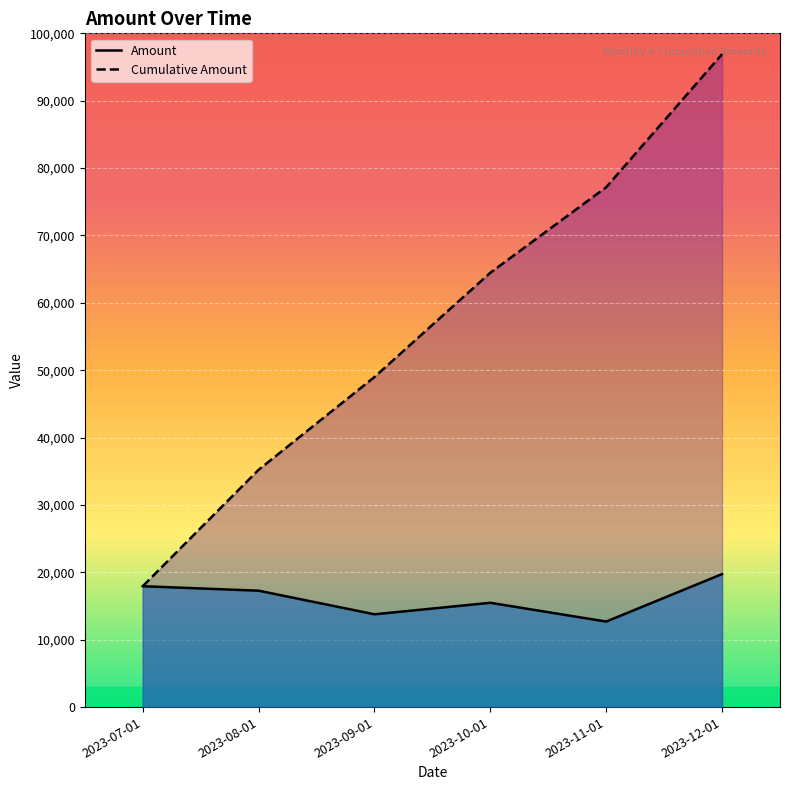

Reading left to right, what are all the values shown in this chart?

Amount: 17939	17276	13773	15479	12693	19742
Cumulative Amount: 17939	35215	48988	64467	77160	96902